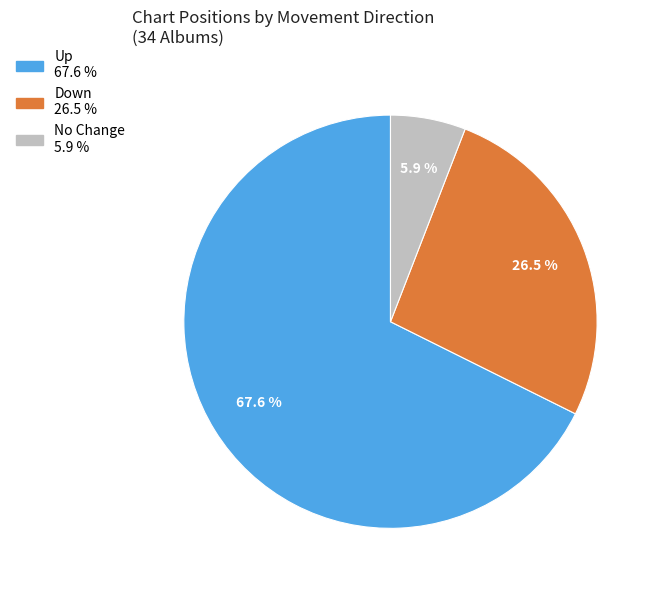

Is there any slice that represents more than half of the pie?

Yes